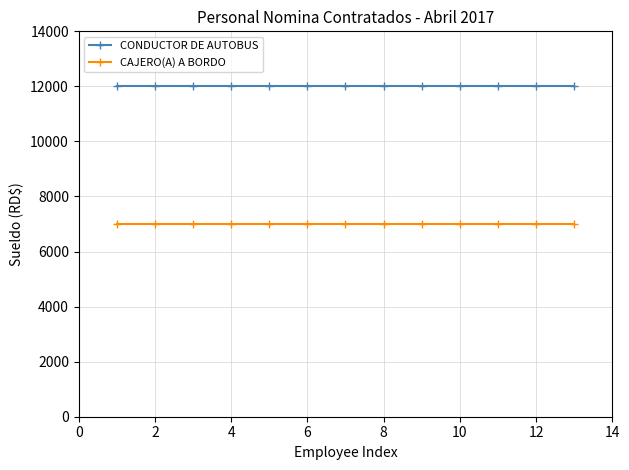

What is the lowest value of the CAJERO(A) A BORDO series?

7000